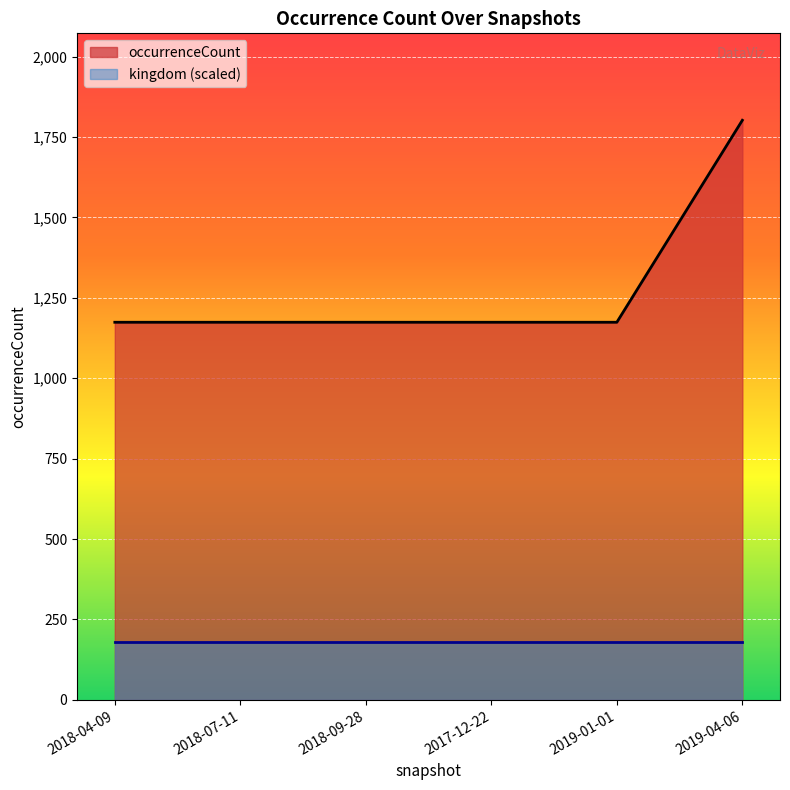

True or false: there are more than 0 points higher than both neighbors.

False